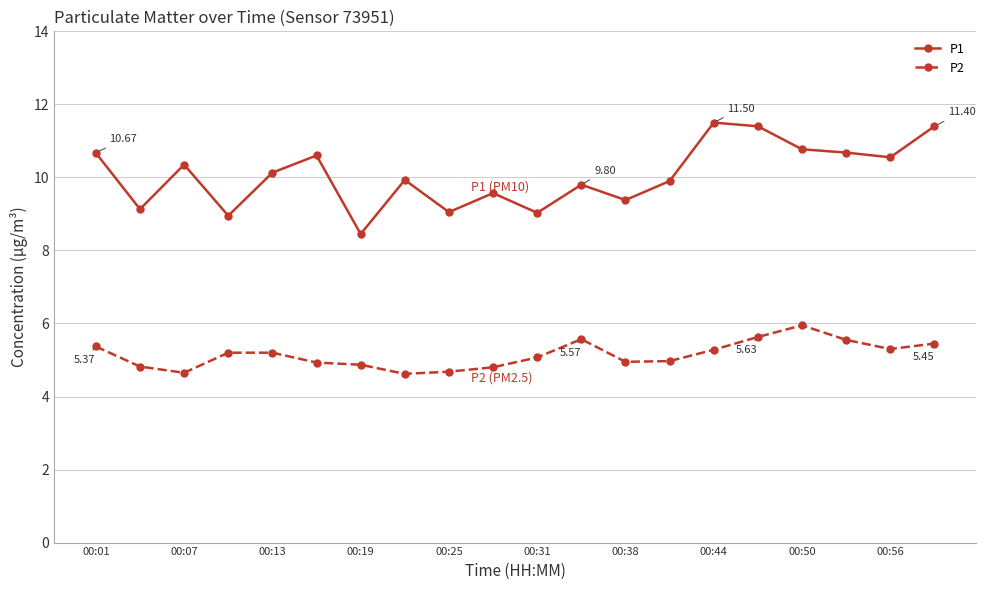

True or false: P2 has more than 1 interior local peaks.

True